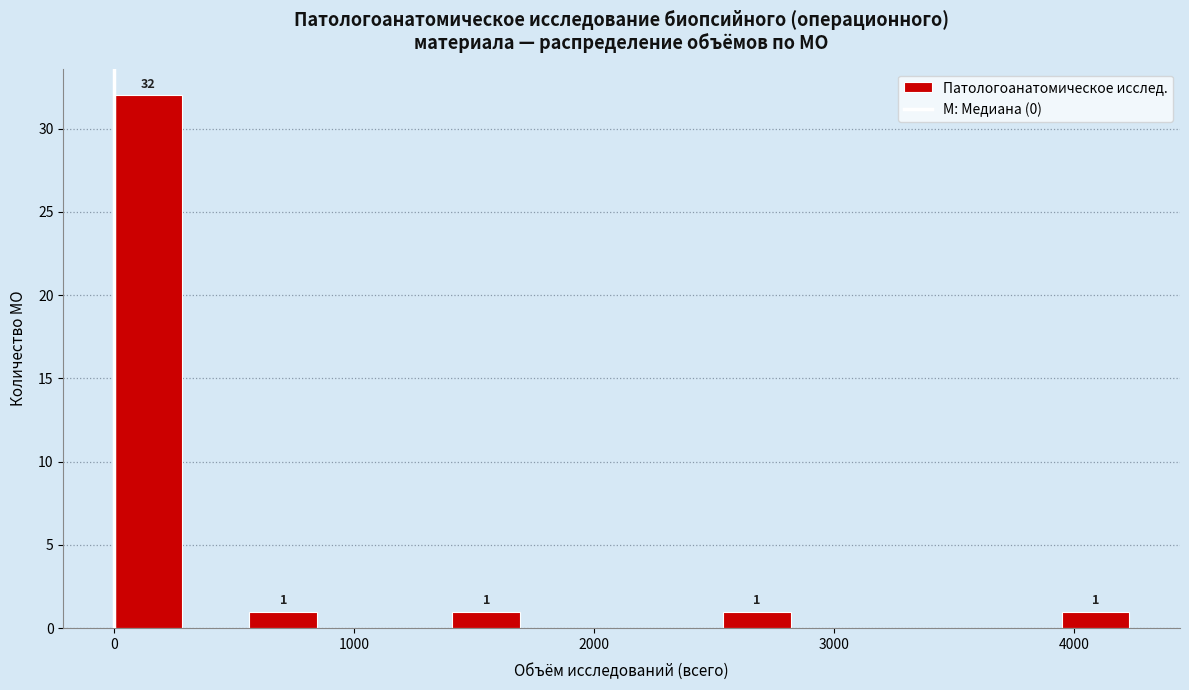

Around what value on the x-axis is the tallest bar? Give the approximate position of its centre, as read against the axis.

100